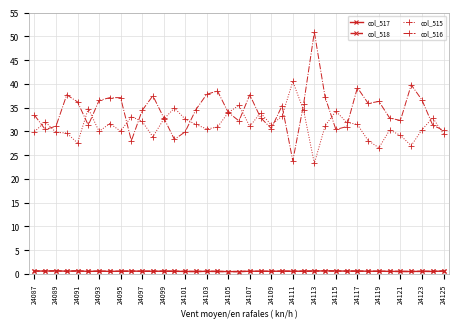

What is the average value of the col_516 series?

34.3